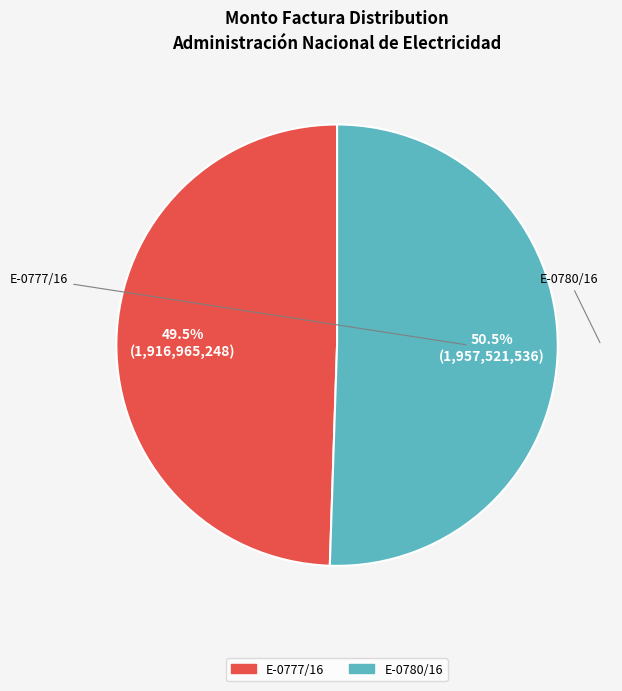

How many slices are in this pie chart?

2